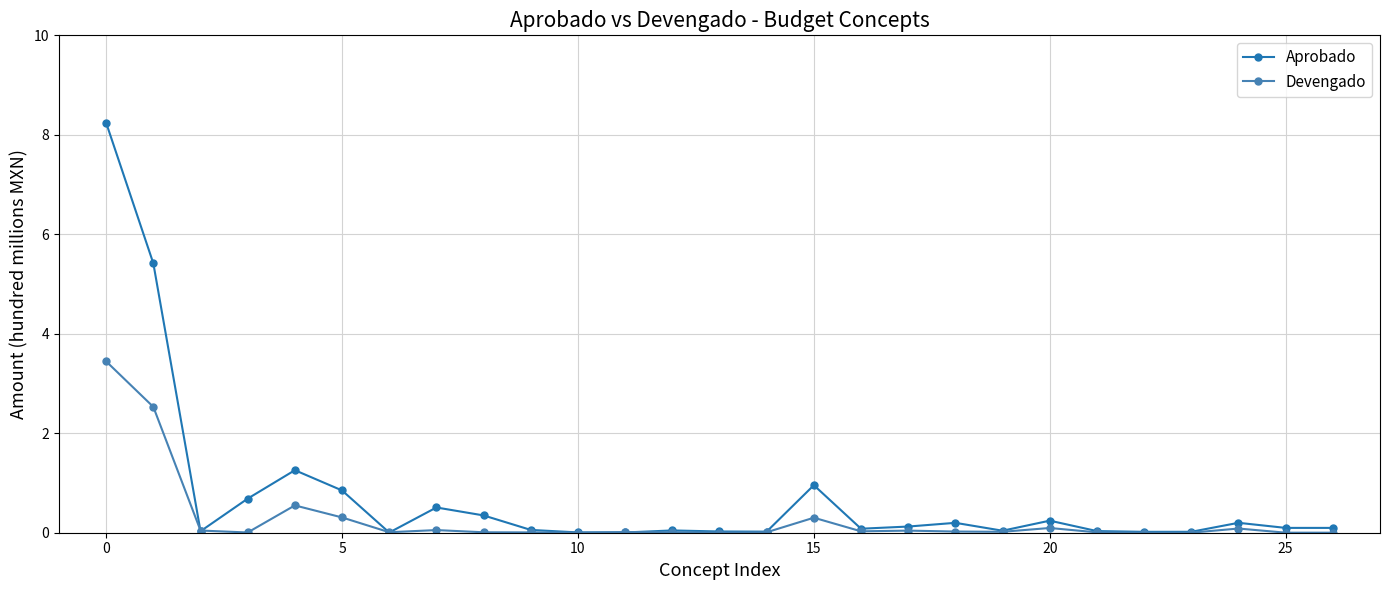

Which series has the widest spread of values?

Aprobado